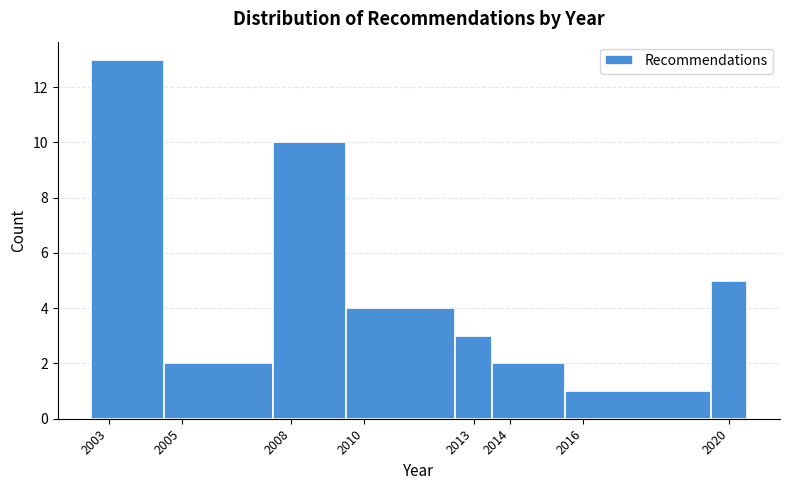

Reading left to right, list every bar in this chart as the range it spans on the x-axis followed by its height. The values are not printed on the chart, so give them approximately, as read against the axis.

2002.5 to 2004.5: 13
2004.5 to 2007.5: 2
2007.5 to 2009.5: 10
2009.5 to 2012.5: 4
2012.5 to 2013.5: 3
2013.5 to 2015.5: 2
2015.5 to 2019.5: 1
2019.5 to 2020.5: 5